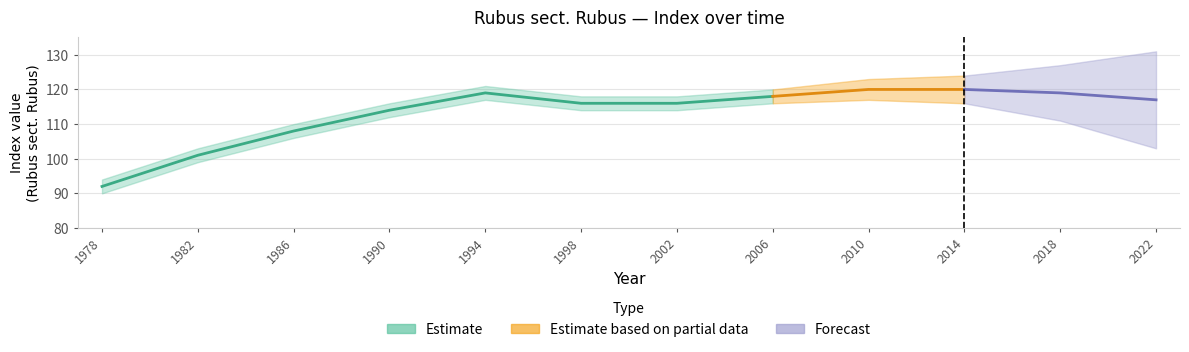

How many data points in indexcijfer are above 117?

5